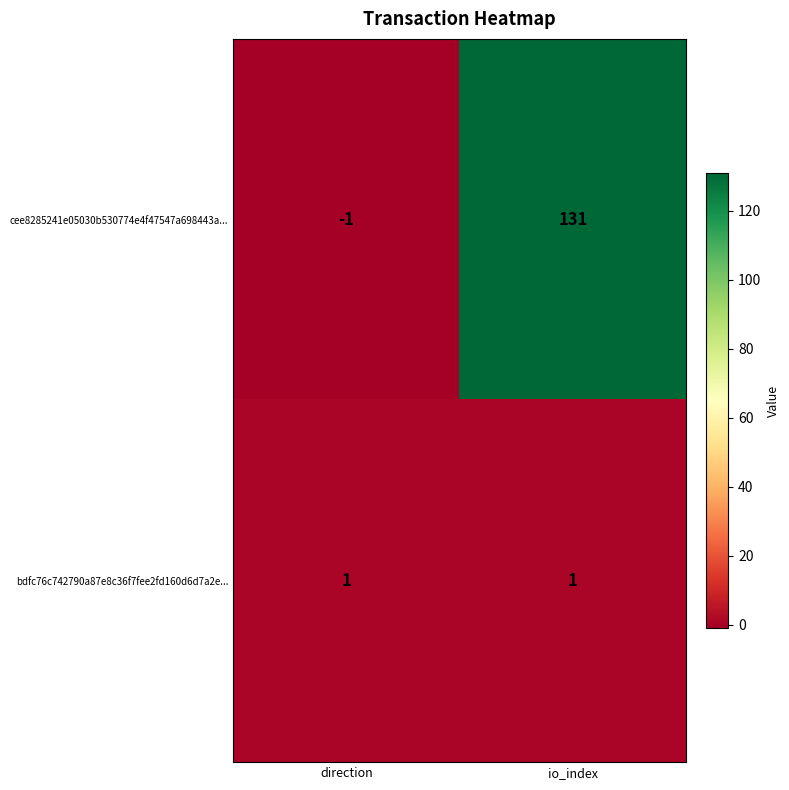

What is the spread (max minus min) of values at direction?

2